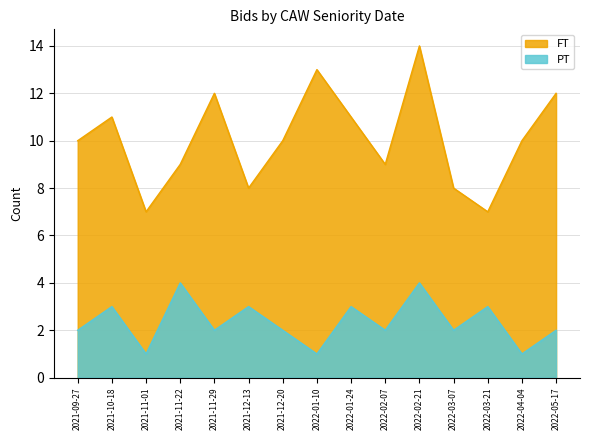

Which has a higher value, 2021-09-27 or 2022-02-07?

2021-09-27